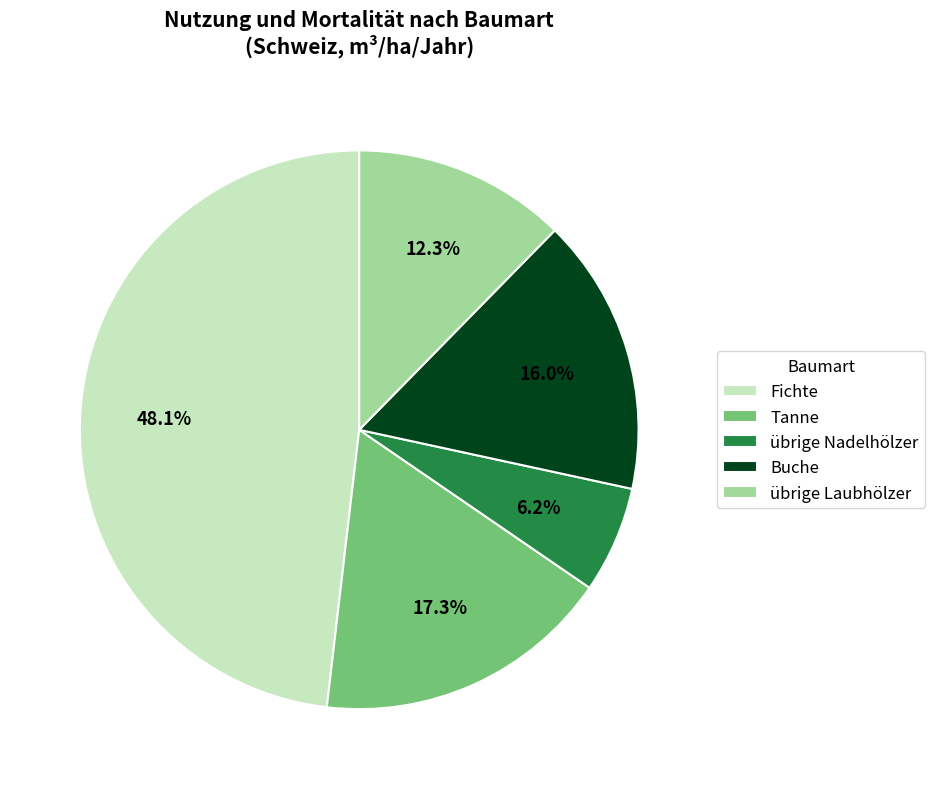

Is Fichte the majority of the pie?

No